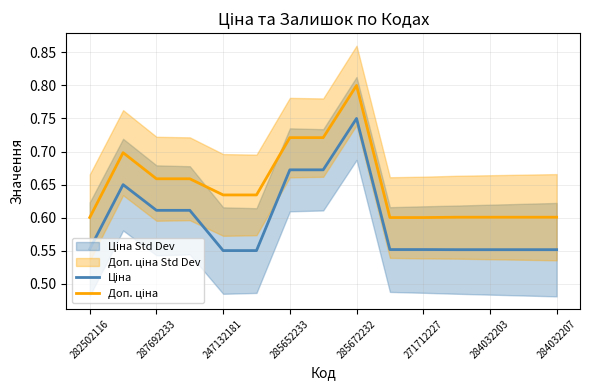

Reading left to right, list all the values displayed in this chart.

Ціна: 0.6	0.6	0.6	0.6	0.6	0.6	0.7	0.7	0.8	0.6	0.6	0.6	0.6	0.6	0.6
Доп. ціна: 0.6	0.7	0.7	0.7	0.6	0.6	0.7	0.7	0.8	0.6	0.6	0.6	0.6	0.6	0.6